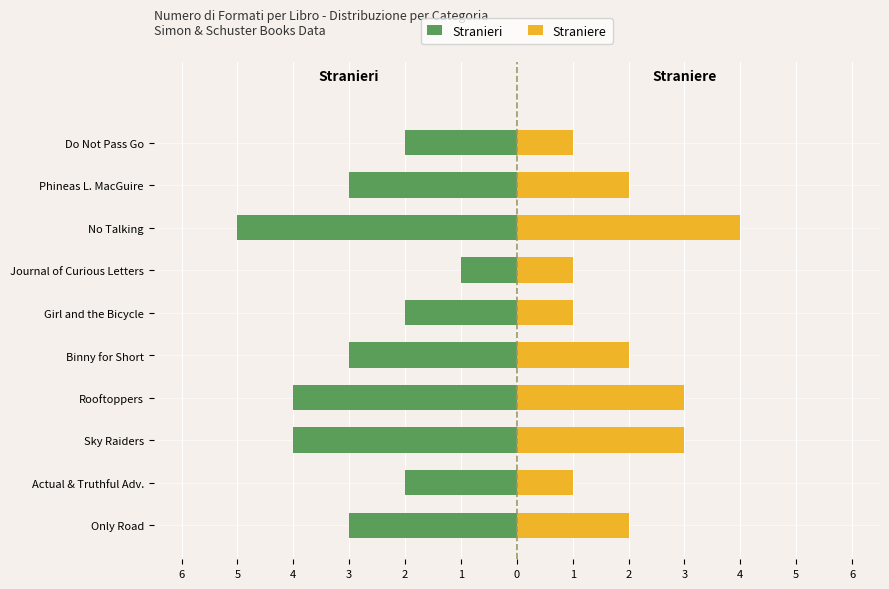

Reading left to right, what are all the values shown in this chart?

Stranieri: -3	-2	-4	-4	-3	-2	-1	-5	-3	-2
Straniere: 2	1	3	3	2	1	1	4	2	1